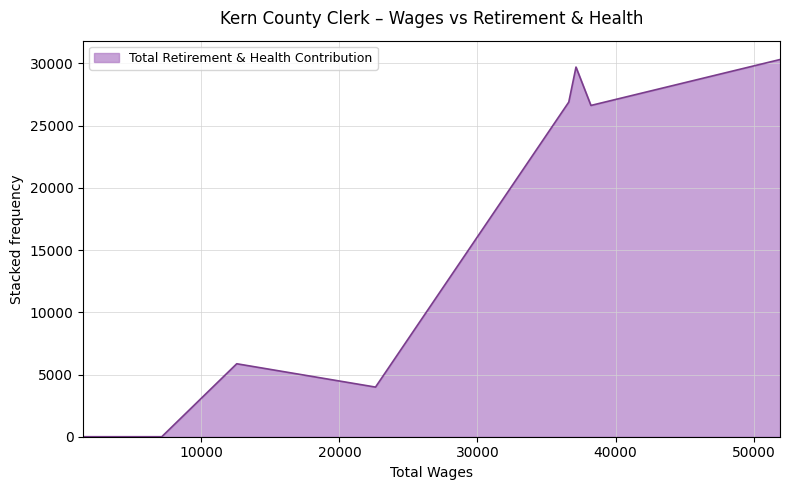

What is the difference between the maximum and minimum values?

30315